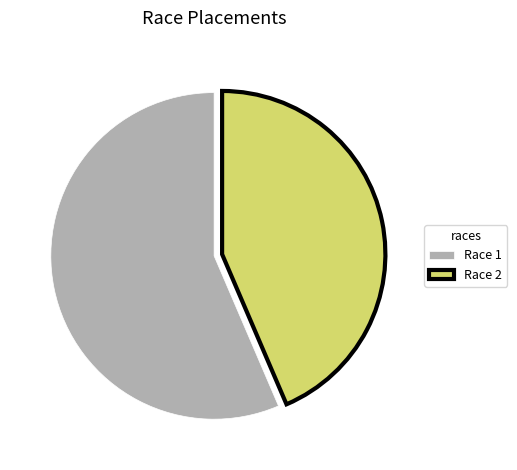

Is there a majority slice in this chart?

Yes